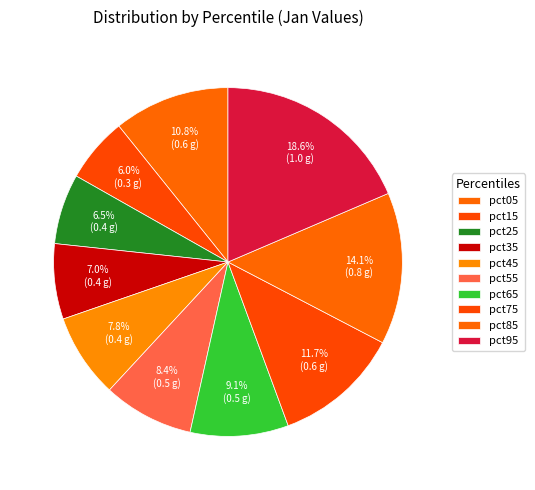

How many slices are in this pie chart?

10